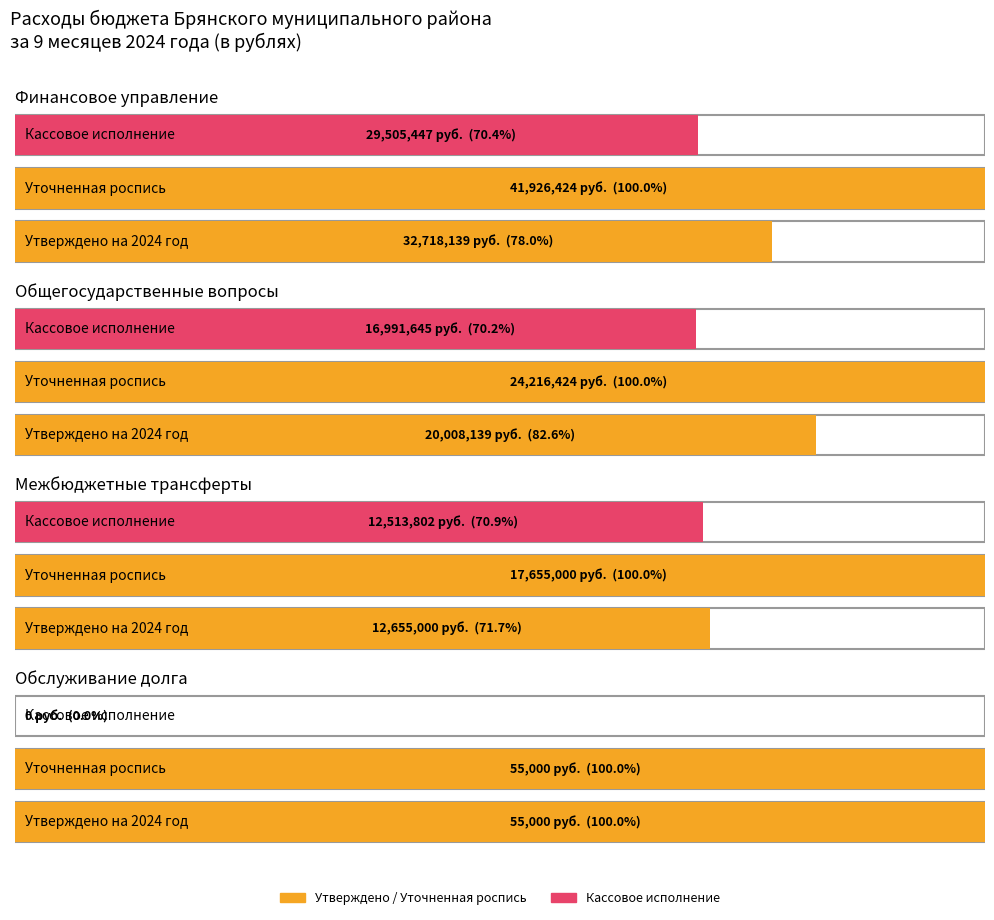

The value of Кассовое исполнение at Общегосударственные вопросы is 16991644.9. True or false?

True